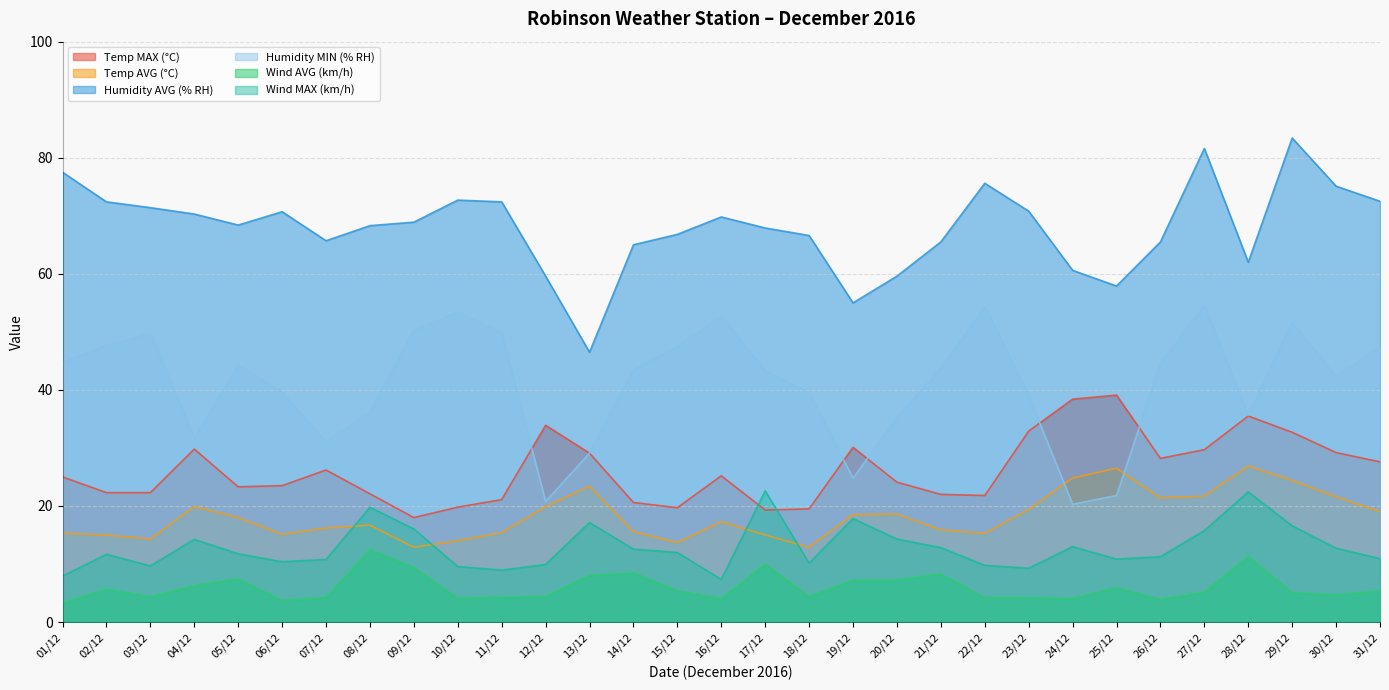

What value does the Wind AVG (km/h) series have at 13/12?

8.0